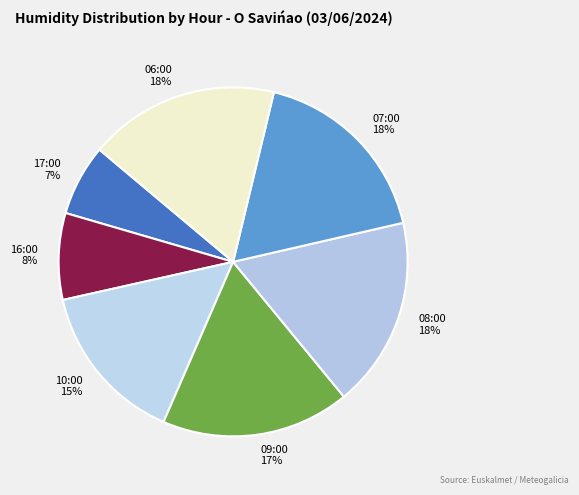

True or false: 08:00 18% accounts for 18% of the total.

True